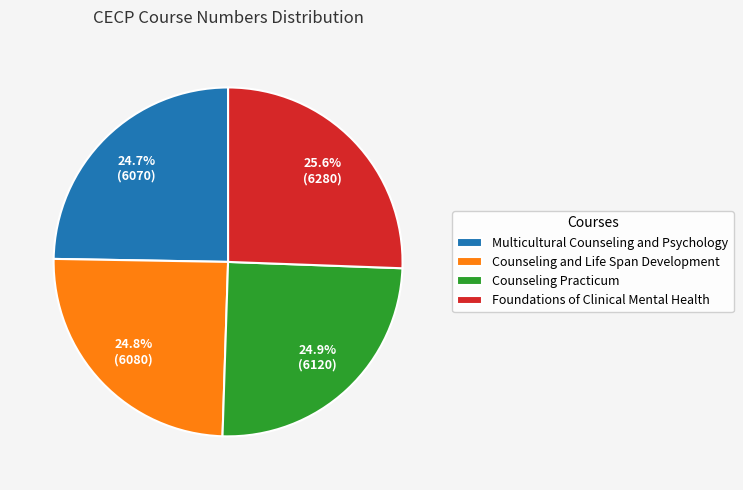

Count the number of slices in the pie.

4